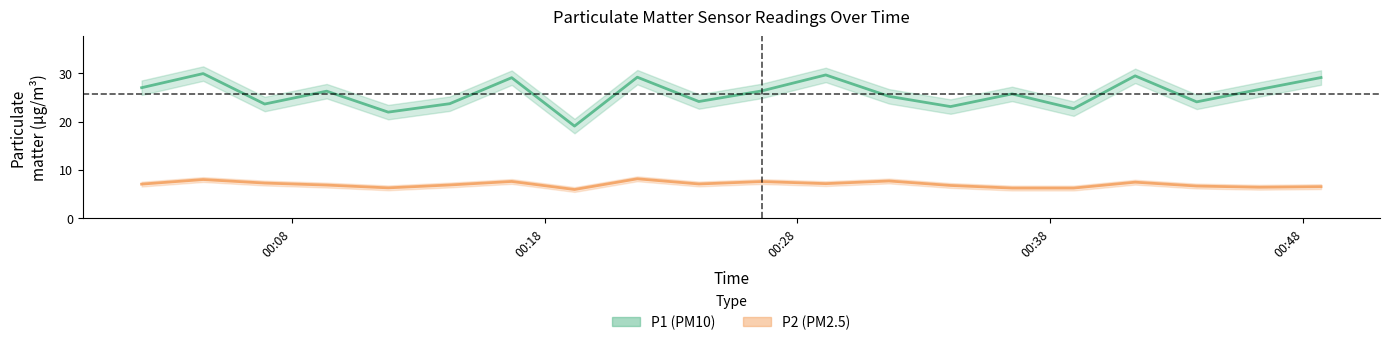

True or false: P1 (PM10) and P2 (PM2.5) intersect in this chart.

False